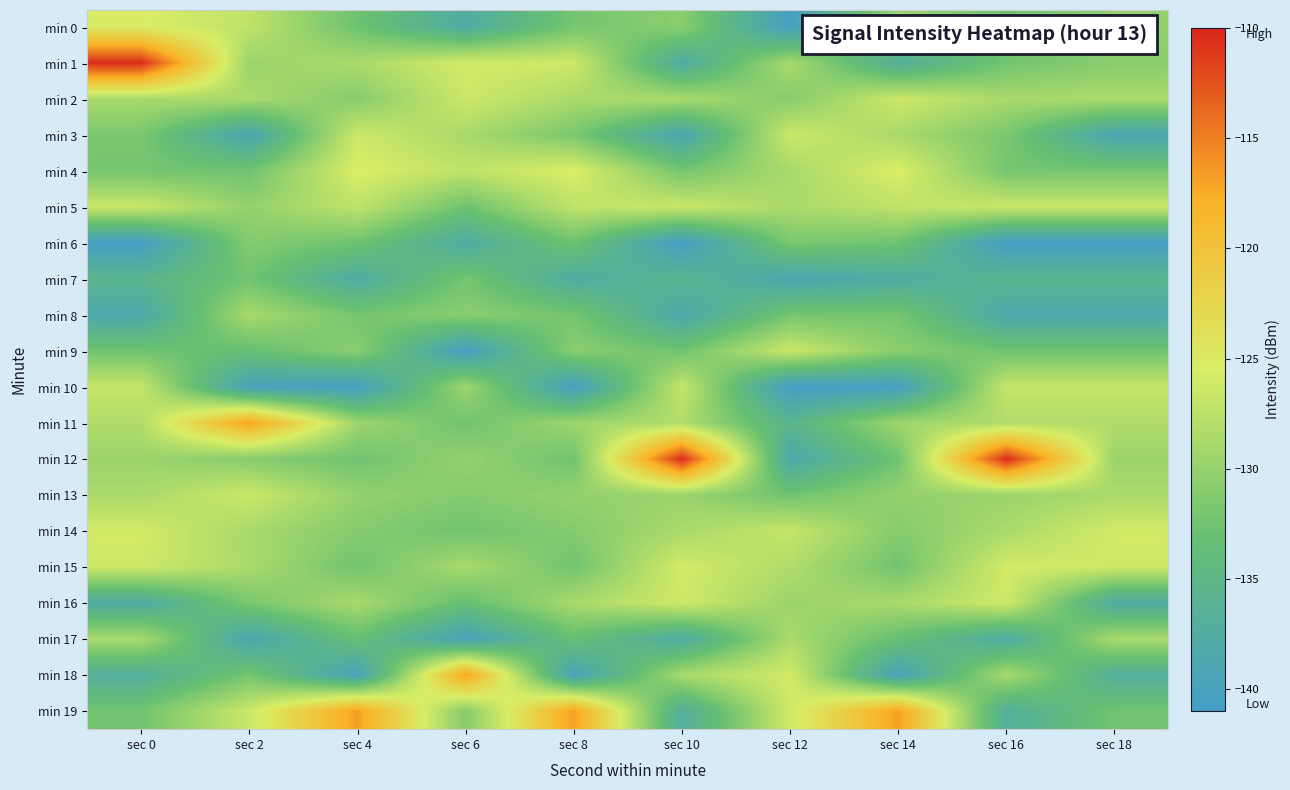

At sec 16, list the series in order from largest to smallest.

min 12, min 15, min 16, min 5, min 10, min 11, min 14, min 18, min 2, min 13, min 3, min 4, min 1, min 9, min 0, min 7, min 19, min 17, min 8, min 6